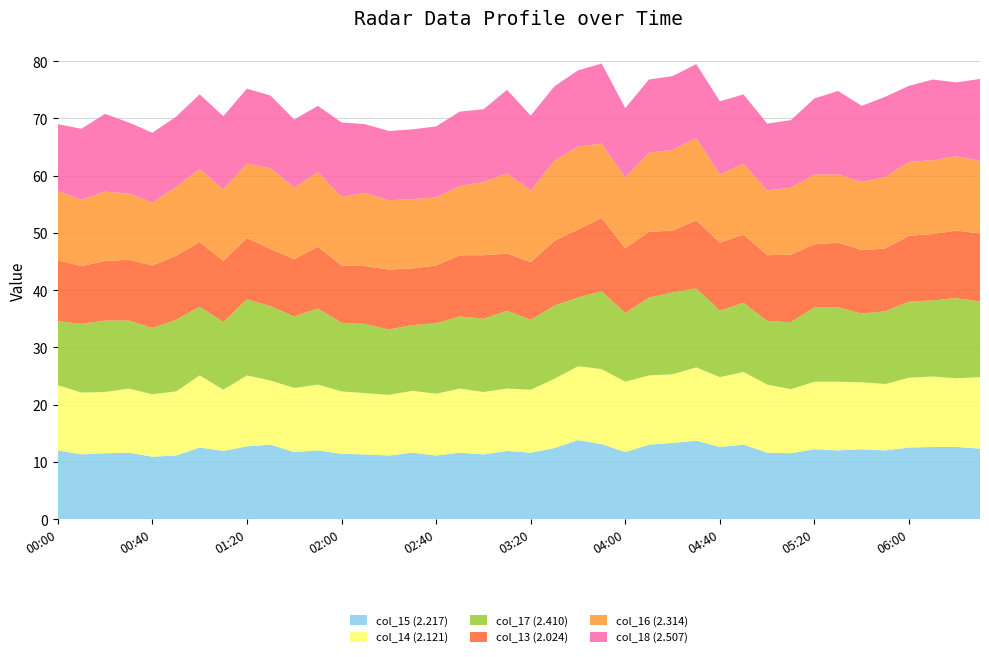

Reading right to left, extract all data points from this chart.

col_15 (2.217): 1998/11/26 06:30=12.3	1998/11/26 06:20=12.6	1998/11/26 06:10=12.6	1998/11/26 06:00=12.5	1998/11/26 05:50=12.0	1998/11/26 05:40=12.2	1998/11/26 05:30=12.0	1998/11/26 05:20=12.2	1998/11/26 05:10=11.5	1998/11/26 05:00=11.6	1998/11/26 04:50=13.0	1998/11/26 04:40=12.6	1998/11/26 04:30=13.7	1998/11/26 04:20=13.3	1998/11/26 04:10=13.0	1998/11/26 04:00=11.7	1998/11/26 03:50=13.1	1998/11/26 03:40=13.8	1998/11/26 03:30=12.4	1998/11/26 03:20=11.6	1998/11/26 03:10=11.9	1998/11/26 03:00=11.3	1998/11/26 02:50=11.6	1998/11/26 02:40=11.1	1998/11/26 02:30=11.6	1998/11/26 02:20=11.1	1998/11/26 02:10=11.3	1998/11/26 02:00=11.4	1998/11/26 01:50=12.0	1998/11/26 01:40=11.7	1998/11/26 01:30=13.0	1998/11/26 01:20=12.7	1998/11/26 01:10=11.9	1998/11/26 01:00=12.5	1998/11/26 00:50=11.1	1998/11/26 00:40=10.9	1998/11/26 00:30=11.6	1998/11/26 00:20=11.5	1998/11/26 00:10=11.3	1998/11/26 00:00=12.0
col_14 (2.121): 1998/11/26 06:30=12.5	1998/11/26 06:20=12.0	1998/11/26 06:10=12.3	1998/11/26 06:00=12.2	1998/11/26 05:50=11.6	1998/11/26 05:40=11.7	1998/11/26 05:30=12.0	1998/11/26 05:20=11.8	1998/11/26 05:10=11.2	1998/11/26 05:00=11.9	1998/11/26 04:50=12.7	1998/11/26 04:40=12.2	1998/11/26 04:30=12.8	1998/11/26 04:20=12.0	1998/11/26 04:10=12.1	1998/11/26 04:00=12.3	1998/11/26 03:50=13.1	1998/11/26 03:40=12.9	1998/11/26 03:30=12.1	1998/11/26 03:20=11.0	1998/11/26 03:10=10.9	1998/11/26 03:00=10.9	1998/11/26 02:50=11.2	1998/11/26 02:40=10.8	1998/11/26 02:30=10.8	1998/11/26 02:20=10.6	1998/11/26 02:10=10.7	1998/11/26 02:00=10.9	1998/11/26 01:50=11.5	1998/11/26 01:40=11.2	1998/11/26 01:30=11.2	1998/11/26 01:20=12.4	1998/11/26 01:10=10.7	1998/11/26 01:00=12.6	1998/11/26 00:50=11.2	1998/11/26 00:40=10.9	1998/11/26 00:30=11.2	1998/11/26 00:20=10.7	1998/11/26 00:10=10.8	1998/11/26 00:00=11.4
col_17 (2.410): 1998/11/26 06:30=13.2	1998/11/26 06:20=14.0	1998/11/26 06:10=13.3	1998/11/26 06:00=13.3	1998/11/26 05:50=12.7	1998/11/26 05:40=12.0	1998/11/26 05:30=13.0	1998/11/26 05:20=13.0	1998/11/26 05:10=11.7	1998/11/26 05:00=11.1	1998/11/26 04:50=12.1	1998/11/26 04:40=11.6	1998/11/26 04:30=13.8	1998/11/26 04:20=14.3	1998/11/26 04:10=13.6	1998/11/26 04:00=12.0	1998/11/26 03:50=13.6	1998/11/26 03:40=12.0	1998/11/26 03:30=12.8	1998/11/26 03:20=12.2	1998/11/26 03:10=13.6	1998/11/26 03:00=12.8	1998/11/26 02:50=12.6	1998/11/26 02:40=12.3	1998/11/26 02:30=11.5	1998/11/26 02:20=11.4	1998/11/26 02:10=12.1	1998/11/26 02:00=12.0	1998/11/26 01:50=13.3	1998/11/26 01:40=12.5	1998/11/26 01:30=13.0	1998/11/26 01:20=13.3	1998/11/26 01:10=11.8	1998/11/26 01:00=12.0	1998/11/26 00:50=12.5	1998/11/26 00:40=11.6	1998/11/26 00:30=11.9	1998/11/26 00:20=12.5	1998/11/26 00:10=12.0	1998/11/26 00:00=11.2
col_13 (2.024): 1998/11/26 06:30=11.9	1998/11/26 06:20=11.8	1998/11/26 06:10=11.6	1998/11/26 06:00=11.5	1998/11/26 05:50=11.0	1998/11/26 05:40=11.1	1998/11/26 05:30=11.3	1998/11/26 05:20=11.0	1998/11/26 05:10=11.8	1998/11/26 05:00=11.5	1998/11/26 04:50=11.9	1998/11/26 04:40=11.9	1998/11/26 04:30=11.9	1998/11/26 04:20=10.8	1998/11/26 04:10=11.5	1998/11/26 04:00=11.3	1998/11/26 03:50=12.8	1998/11/26 03:40=11.9	1998/11/26 03:30=11.3	1998/11/26 03:20=10.1	1998/11/26 03:10=10.0	1998/11/26 03:00=11.1	1998/11/26 02:50=10.7	1998/11/26 02:40=10.1	1998/11/26 02:30=9.9	1998/11/26 02:20=10.5	1998/11/26 02:10=10.1	1998/11/26 02:00=10.0	1998/11/26 01:50=10.8	1998/11/26 01:40=10.0	1998/11/26 01:30=10.0	1998/11/26 01:20=10.7	1998/11/26 01:10=10.7	1998/11/26 01:00=11.3	1998/11/26 00:50=11.2	1998/11/26 00:40=10.9	1998/11/26 00:30=10.6	1998/11/26 00:20=10.4	1998/11/26 00:10=10.1	1998/11/26 00:00=10.6
col_16 (2.314): 1998/11/26 06:30=12.7	1998/11/26 06:20=13.0	1998/11/26 06:10=12.9	1998/11/26 06:00=12.9	1998/11/26 05:50=12.5	1998/11/26 05:40=11.9	1998/11/26 05:30=11.9	1998/11/26 05:20=12.2	1998/11/26 05:10=11.7	1998/11/26 05:00=11.3	1998/11/26 04:50=12.4	1998/11/26 04:40=11.9	1998/11/26 04:30=14.4	1998/11/26 04:20=14.1	1998/11/26 04:10=13.8	1998/11/26 04:00=12.4	1998/11/26 03:50=13.0	1998/11/26 03:40=14.5	1998/11/26 03:30=14.0	1998/11/26 03:20=12.5	1998/11/26 03:10=14.0	1998/11/26 03:00=12.8	1998/11/26 02:50=12.1	1998/11/26 02:40=11.9	1998/11/26 02:30=12.1	1998/11/26 02:20=12.1	1998/11/26 02:10=12.8	1998/11/26 02:00=12.0	1998/11/26 01:50=13.0	1998/11/26 01:40=12.5	1998/11/26 01:30=14.1	1998/11/26 01:20=13.0	1998/11/26 01:10=12.5	1998/11/26 01:00=12.8	1998/11/26 00:50=12.0	1998/11/26 00:40=11.0	1998/11/26 00:30=11.6	1998/11/26 00:20=12.1	1998/11/26 00:10=11.6	1998/11/26 00:00=12.1
col_18 (2.507): 1998/11/26 06:30=14.3	1998/11/26 06:20=12.9	1998/11/26 06:10=14.1	1998/11/26 06:00=13.3	1998/11/26 05:50=14.0	1998/11/26 05:40=13.3	1998/11/26 05:30=14.6	1998/11/26 05:20=13.3	1998/11/26 05:10=11.8	1998/11/26 05:00=11.7	1998/11/26 04:50=12.1	1998/11/26 04:40=12.8	1998/11/26 04:30=12.9	1998/11/26 04:20=12.9	1998/11/26 04:10=12.8	1998/11/26 04:00=12.1	1998/11/26 03:50=14.0	1998/11/26 03:40=13.3	1998/11/26 03:30=13.0	1998/11/26 03:20=13.1	1998/11/26 03:10=14.6	1998/11/26 03:00=12.7	1998/11/26 02:50=13.0	1998/11/26 02:40=12.4	1998/11/26 02:30=12.2	1998/11/26 02:20=12.1	1998/11/26 02:10=12.0	1998/11/26 02:00=13.0	1998/11/26 01:50=11.6	1998/11/26 01:40=11.9	1998/11/26 01:30=12.7	1998/11/26 01:20=13.1	1998/11/26 01:10=12.8	1998/11/26 01:00=13.0	1998/11/26 00:50=12.3	1998/11/26 00:40=12.2	1998/11/26 00:30=12.4	1998/11/26 00:20=13.6	1998/11/26 00:10=12.4	1998/11/26 00:00=11.7